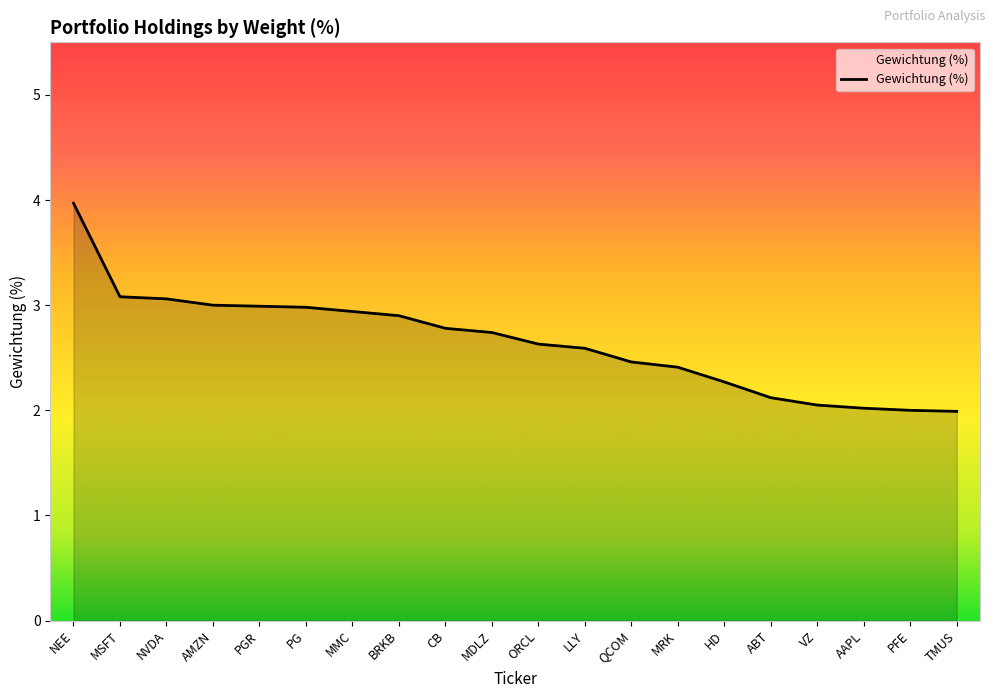

Count the number of categories in the chart.

20